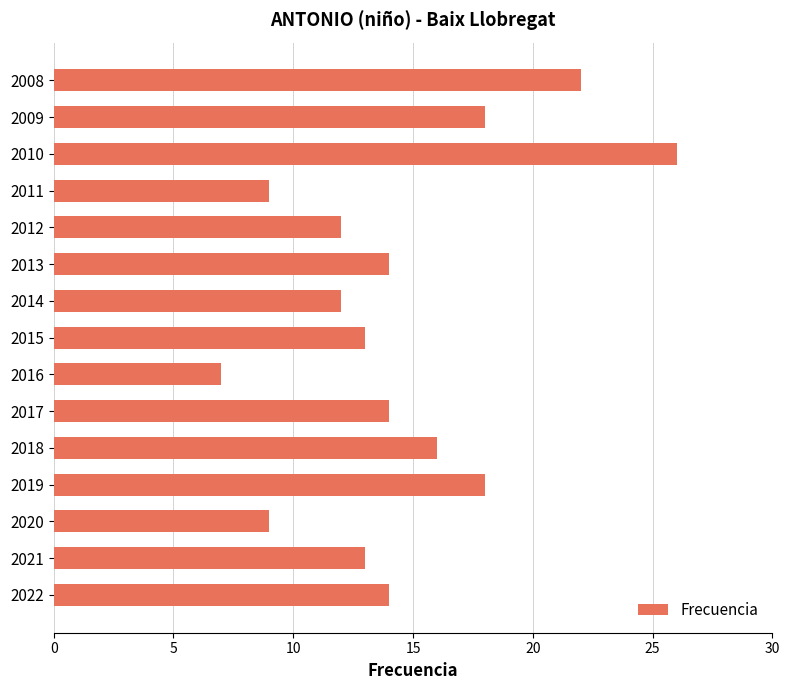

Which label corresponds to the largest value in the chart?

2010